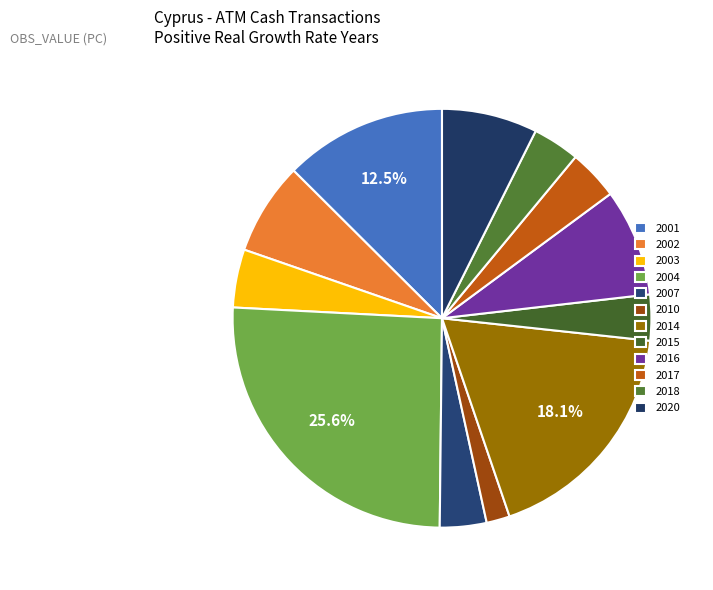

Approximately how many times larger is the value at 2020 compared to 2015?

2.1